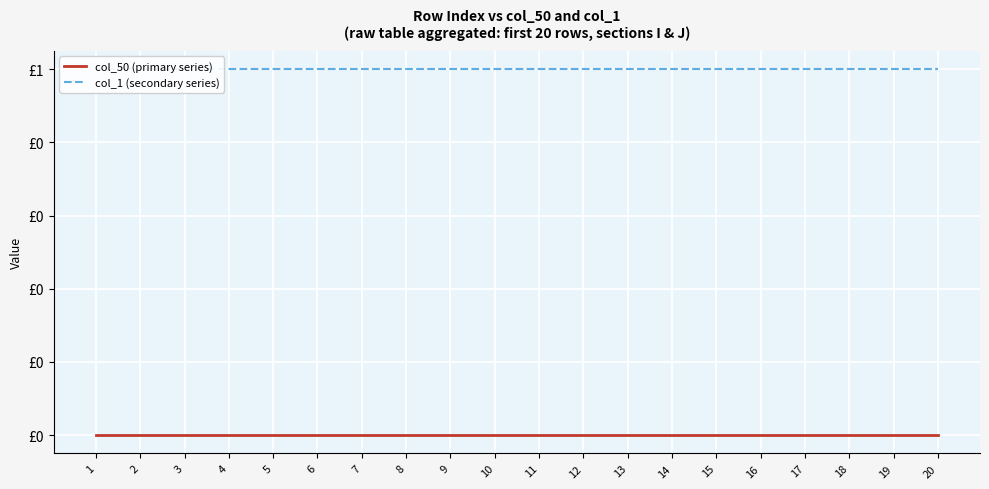

Reading left to right, transcribe all the data shown in this chart.

col_50 (primary series): 0	0	0	0	0	0	0	0	0	0	0	0	0	0	0	0	0	0	0	0
col_1 (secondary series): 1	1	1	1	1	1	1	1	1	1	1	1	1	1	1	1	1	1	1	1